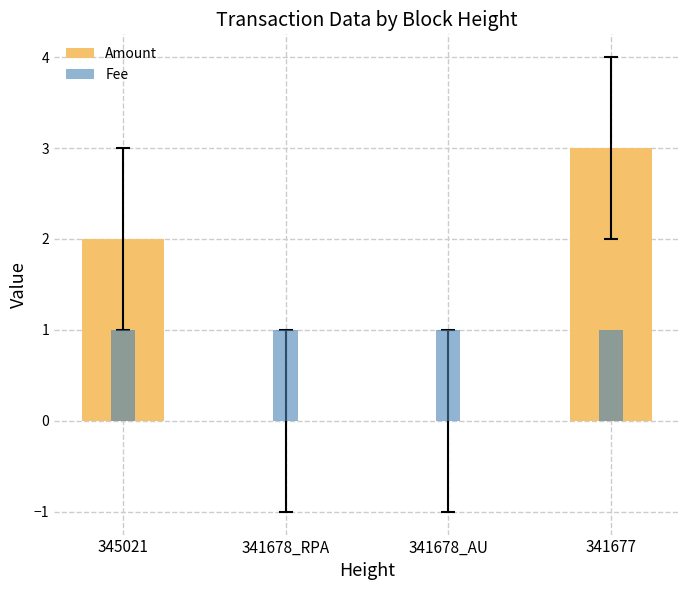

Is the value of Fee at 341678_AU greater than the value of Amount at 341678_RPA?

Yes